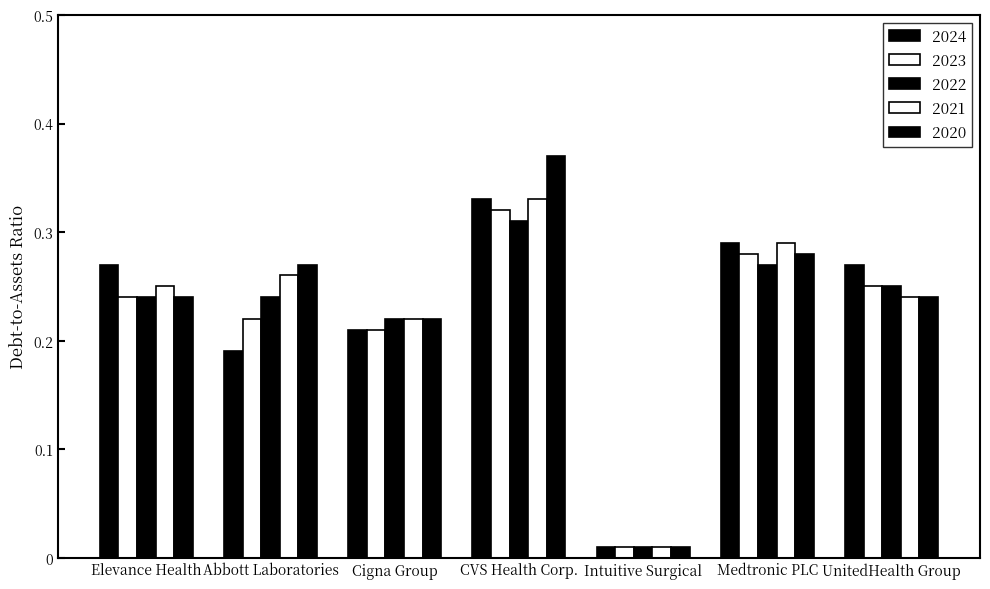

Are the bars grouped side by side (vs. stacked)?

Yes